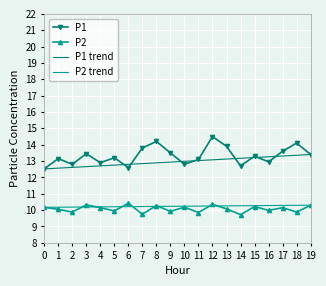

Is the value of P2 at 3 greater than the value of P1 at 7?

No